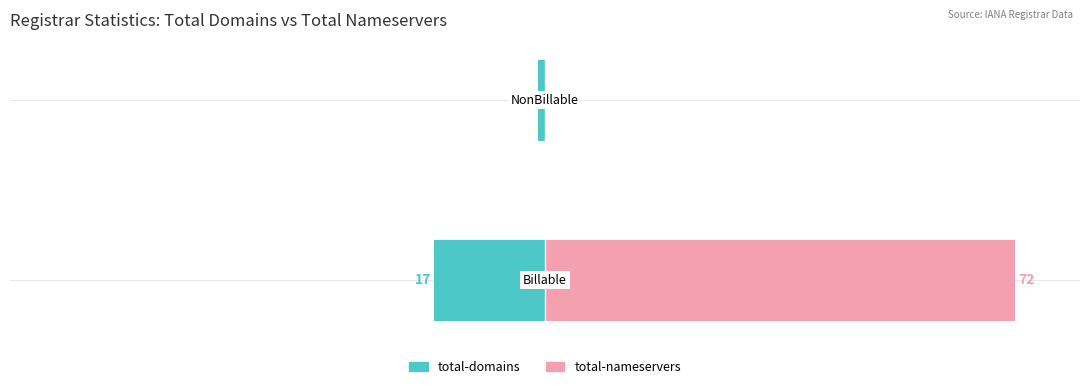

Count the number of data series in this chart.

2